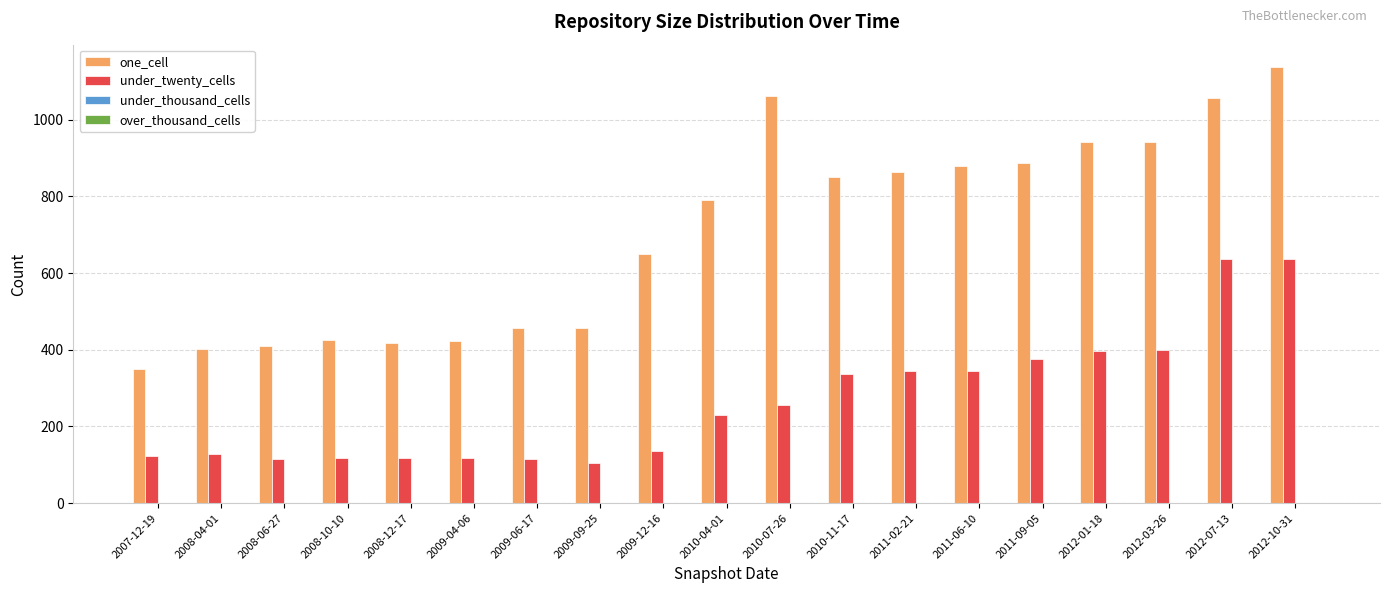

Where is one_cell nearest to the value 744?

2010-04-01